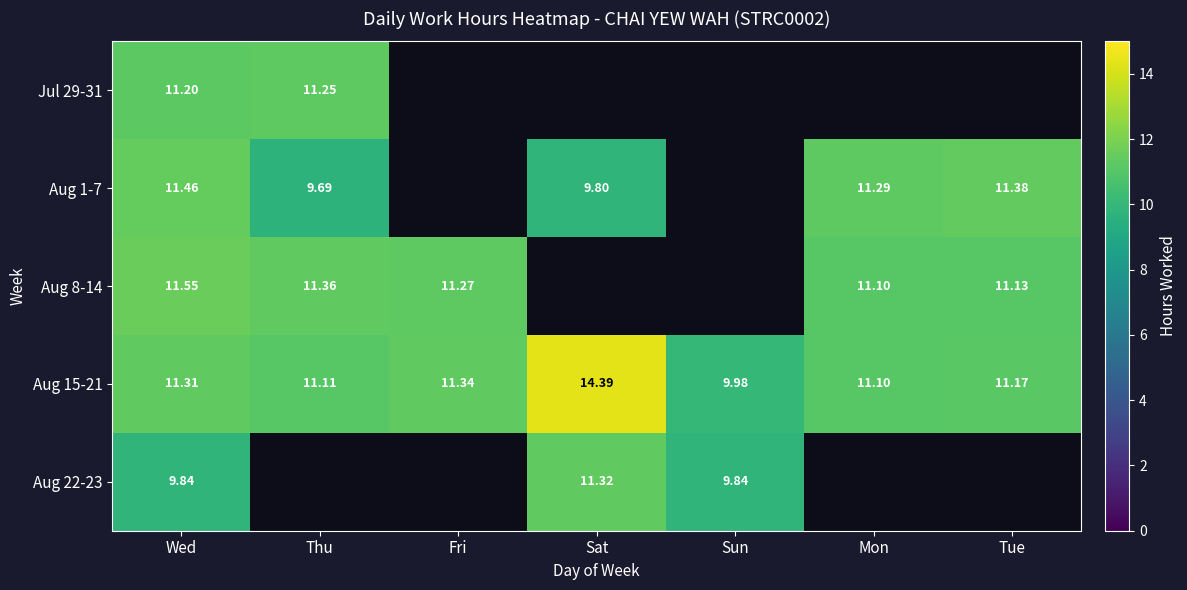

Is it true that Aug 15-21 equals 15.2 at Mon?

False